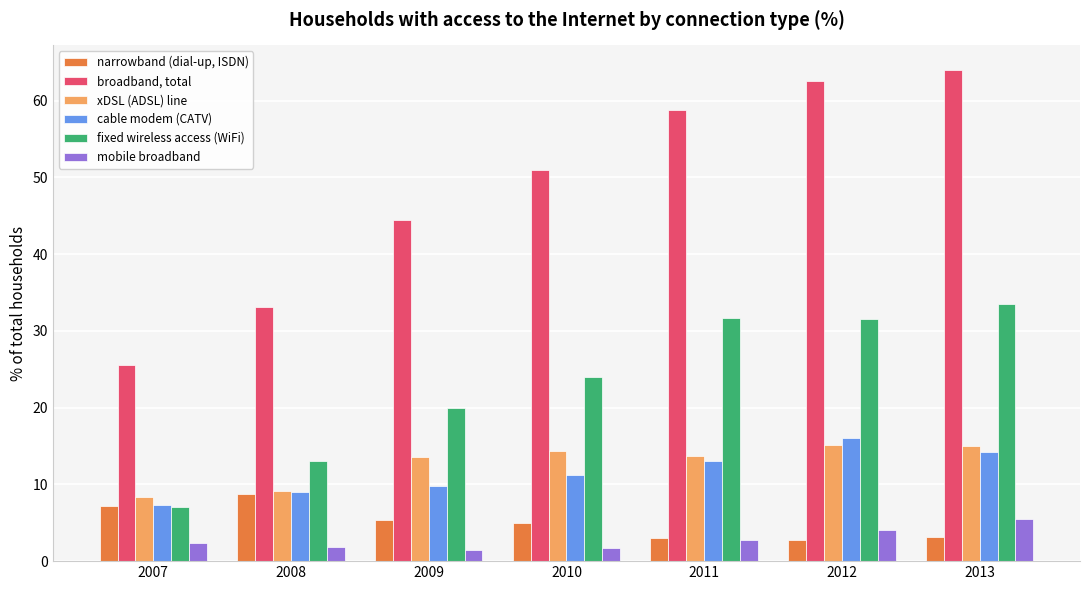

At how many categories does at least one series exceed 39?

5